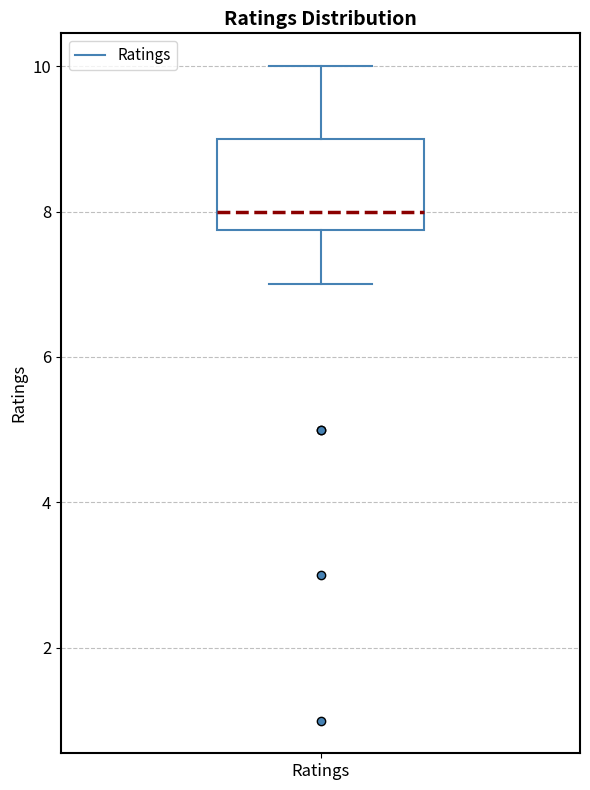

Where does the lower whisker of the box for Ratings end on the y-axis? The values are not printed on the chart, so give them approximately, as read against the axis.

7.0